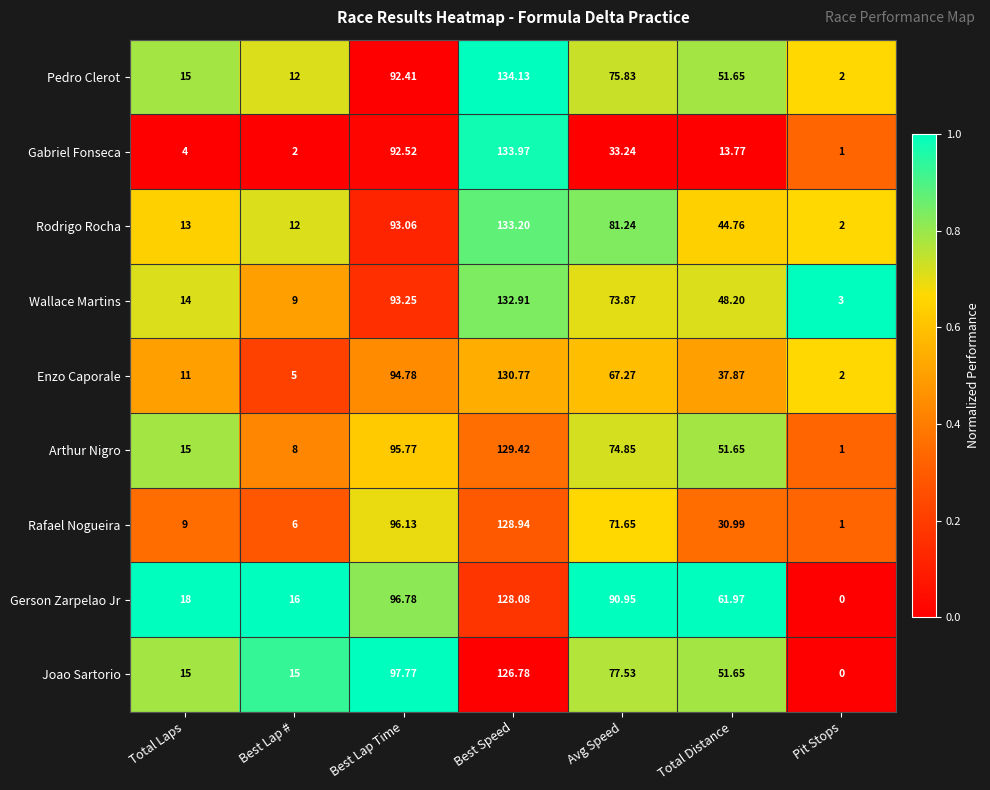

Between Best Lap # and Total Distance, which series saw the biggest shift?

Gerson Zarpelao Jr